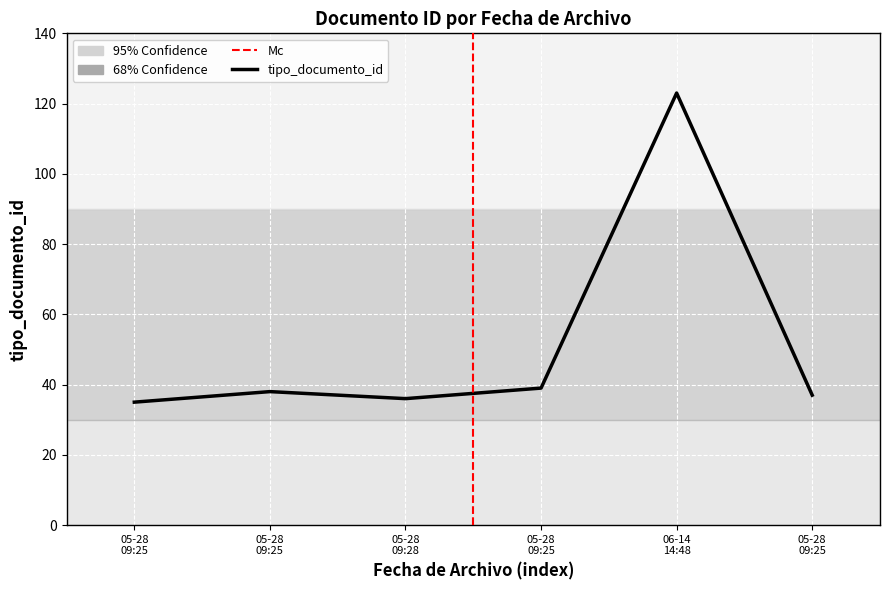

Does the chart display data point markers on the line(s)?

No